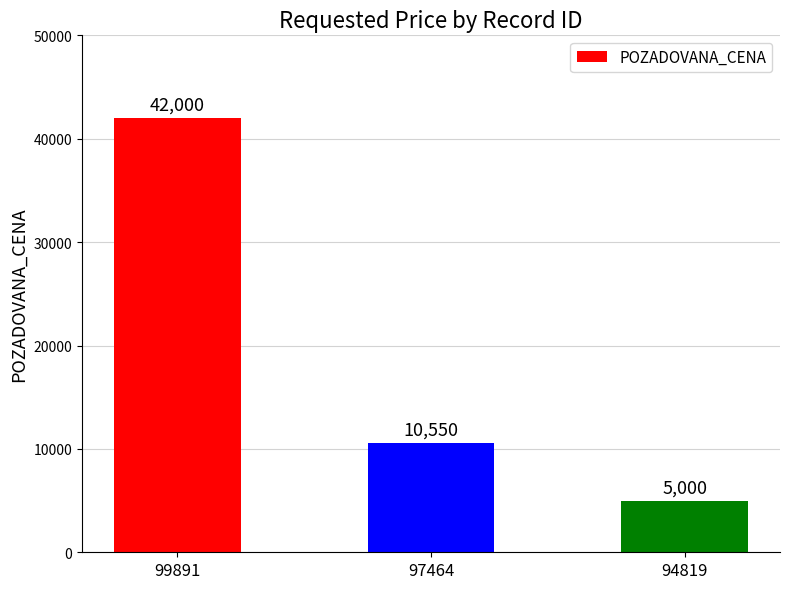

Reading left to right, transcribe all the data shown in this chart.

99891=42000	97464=10550	94819=5000